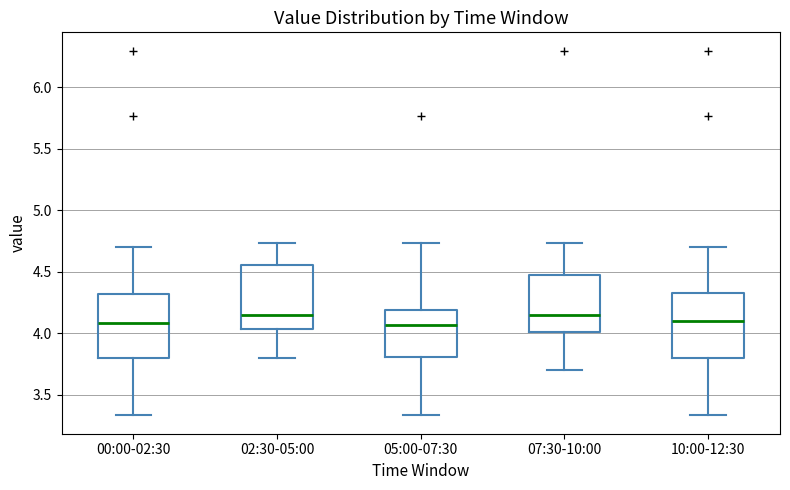

Reading left to right, transcribe this box plot: for each box, give where its median line is, the range the box spans, and where its two whiskers end, as read against the y-axis. The values are not printed on the chart, so give them approximately, as read against the axis.

00:00-02:30: median 4.10, box 3.80 to 4.30, whiskers 3.35 to 4.70
02:30-05:00: median 4.15, box 4.05 to 4.55, whiskers 3.80 to 4.75
05:00-07:30: median 4.05, box 3.80 to 4.20, whiskers 3.35 to 4.75
07:30-10:00: median 4.15, box 4.00 to 4.50, whiskers 3.70 to 4.75
10:00-12:30: median 4.10, box 3.80 to 4.35, whiskers 3.35 to 4.70